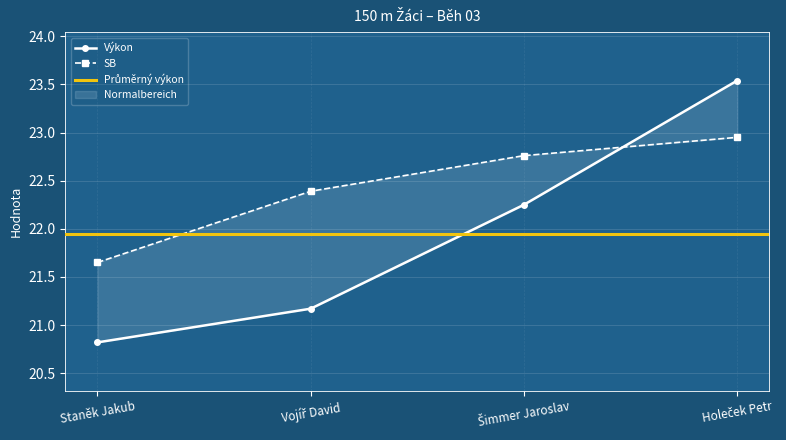

How many times do Výkon and SB cross each other?

1